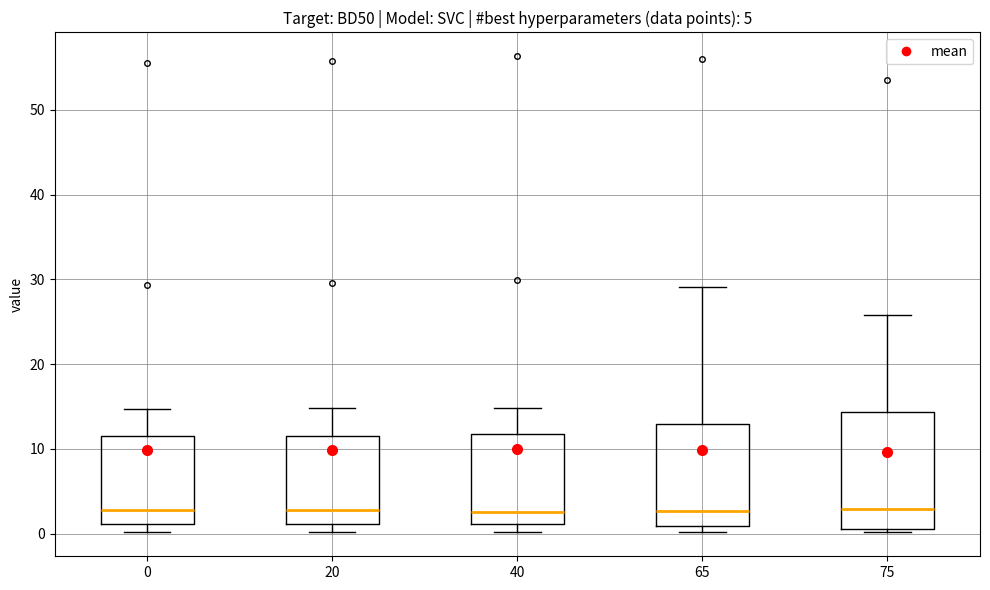

Reading left to right, transcribe this box plot: for each box, give where its median line is, the range the box spans, and where its two whiskers end, as read against the y-axis. The values are not printed on the chart, so give them approximately, as read against the axis.

0: median 3, box 1 to 11, whiskers 0 to 15
20: median 3, box 1 to 12, whiskers 0 to 15
40: median 2, box 1 to 12, whiskers 0 to 15
65: median 3, box 1 to 13, whiskers 0 to 29
75: median 3, box 1 to 14, whiskers 0 to 26